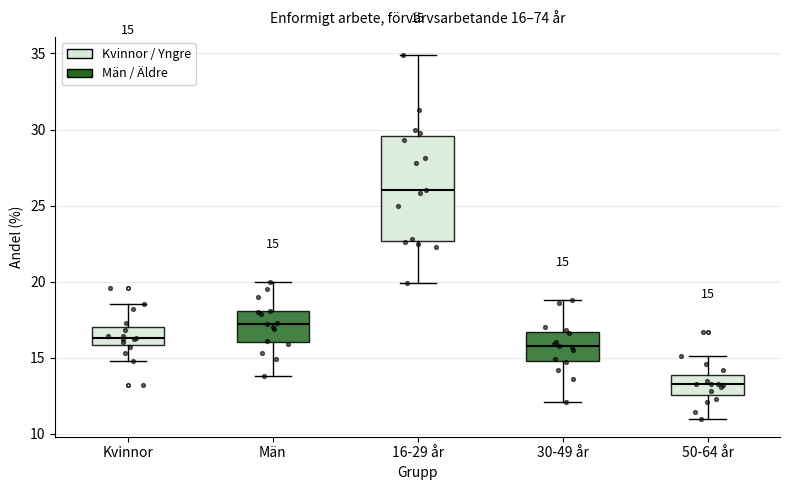

Which box's median line is the highest?

16-29 år